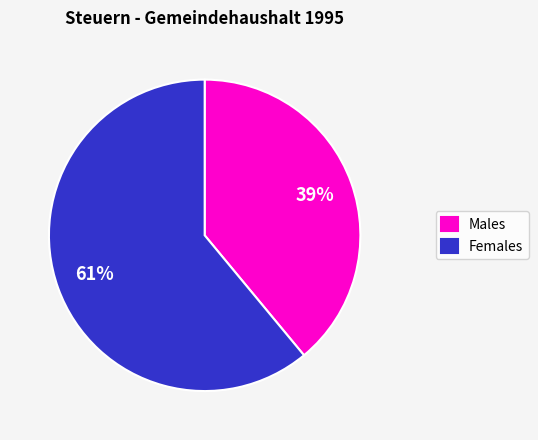

Is there a majority slice in this chart?

Yes